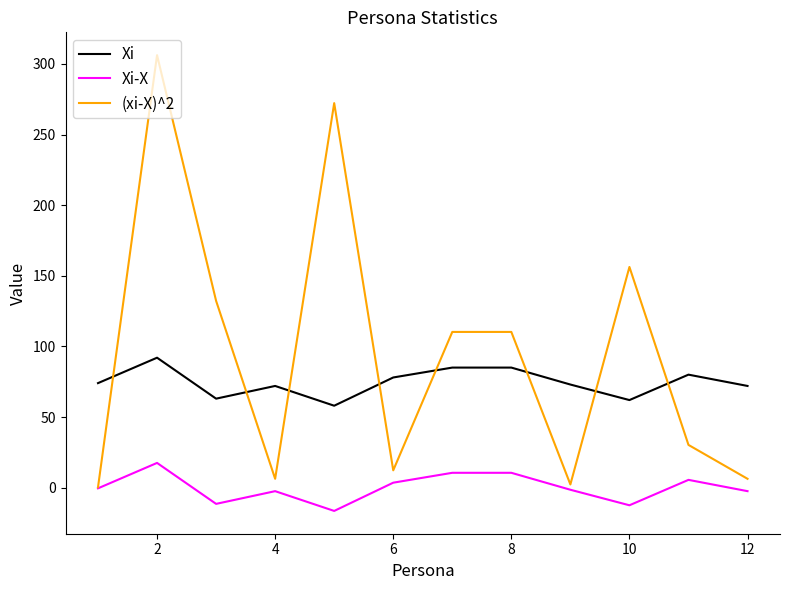

At how many categories does at least one series exceed 170?

2